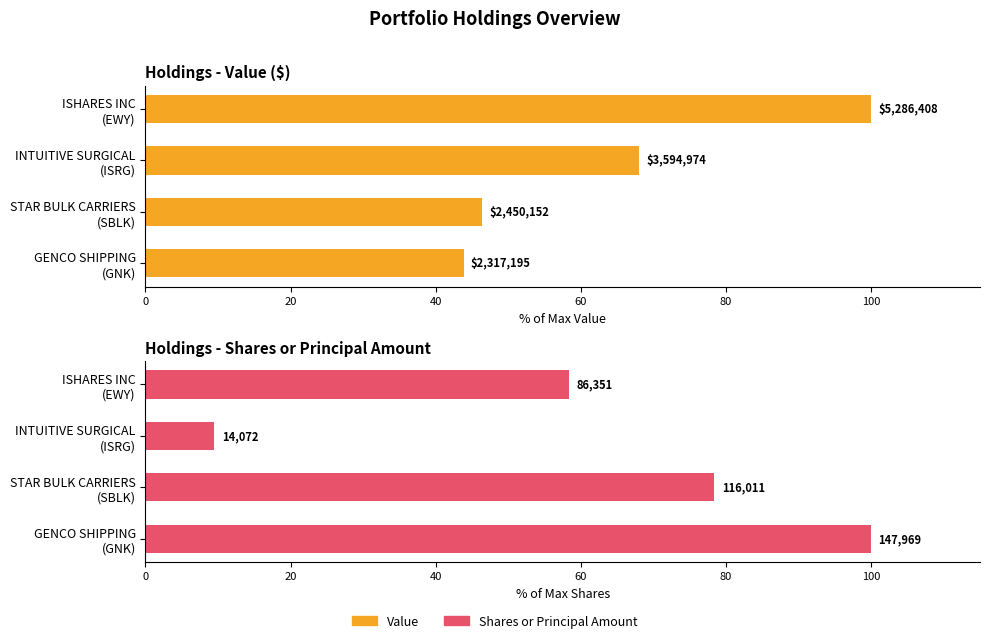

What is the smallest value displayed?

9.5